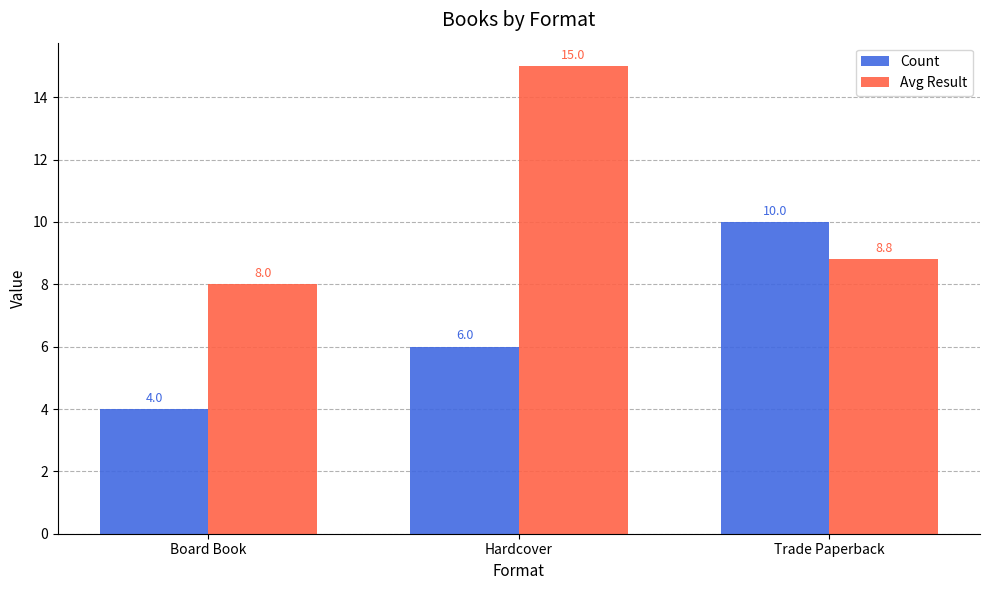

At which category does the chart reach its peak across all series?

Hardcover